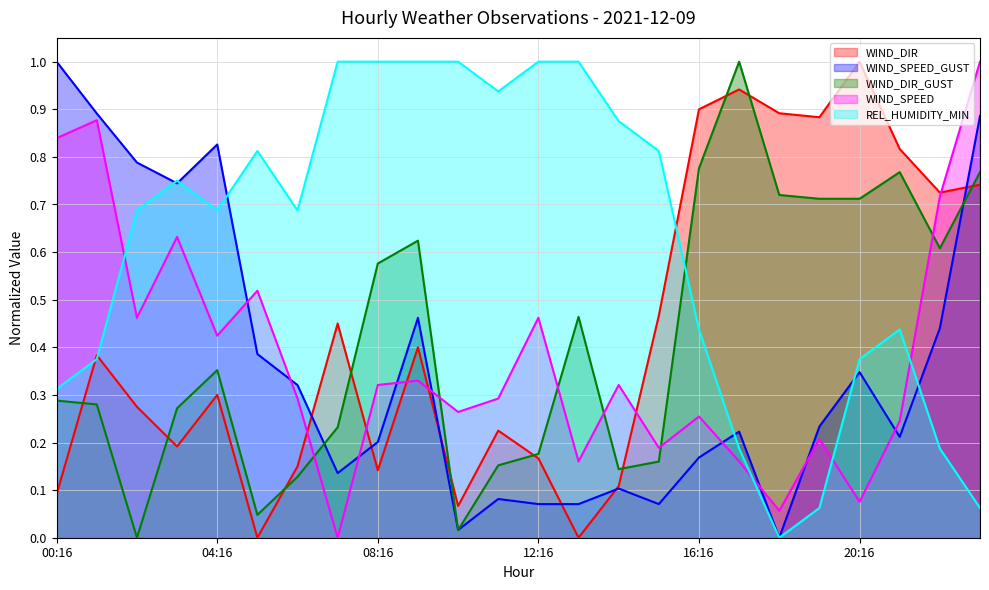

Count the number of categories in the chart.

24